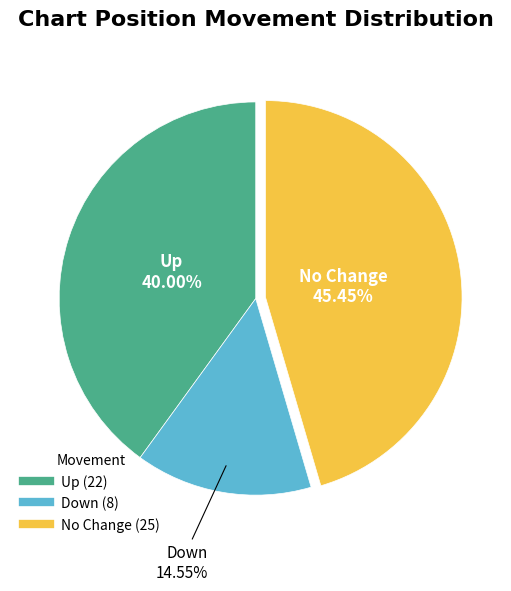

Is there a majority slice in this chart?

No